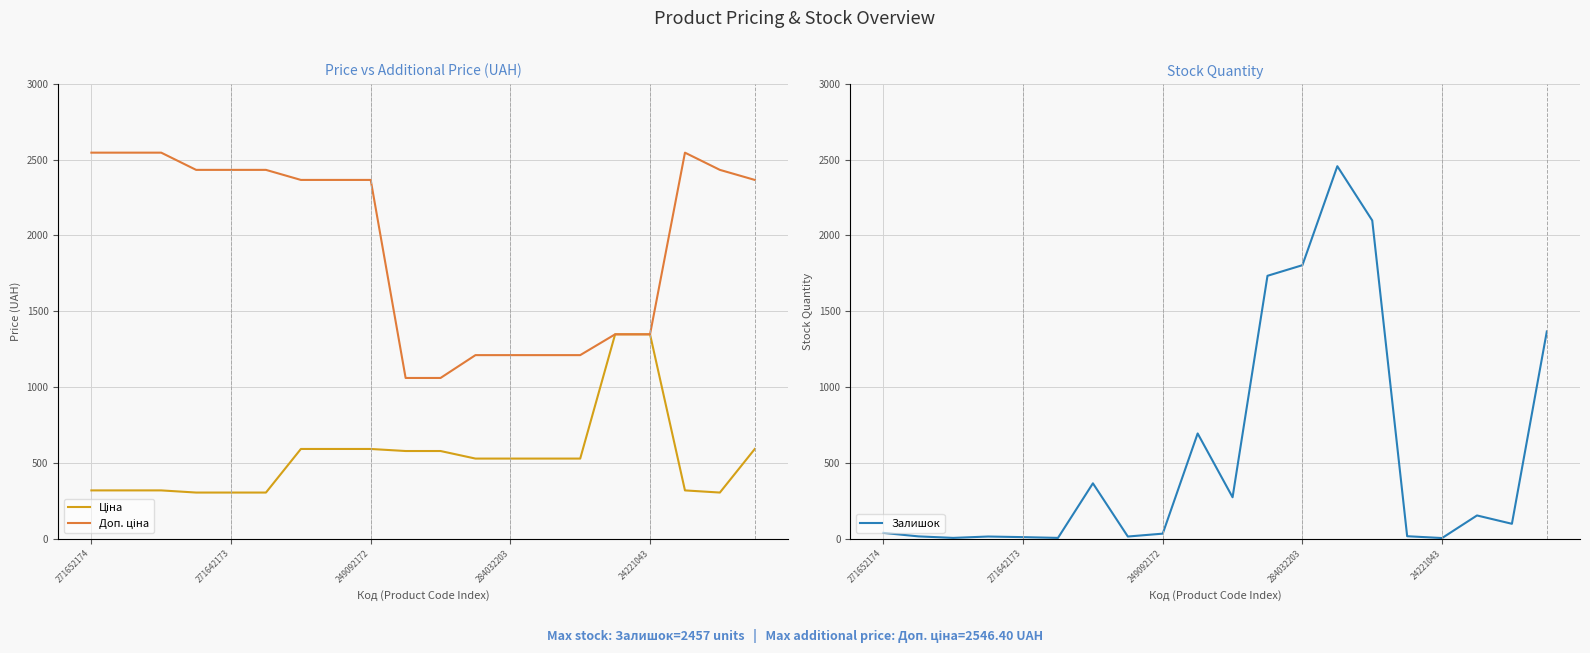

What is the value of the Доп. ціна point at the 20th from the left?

2366.5